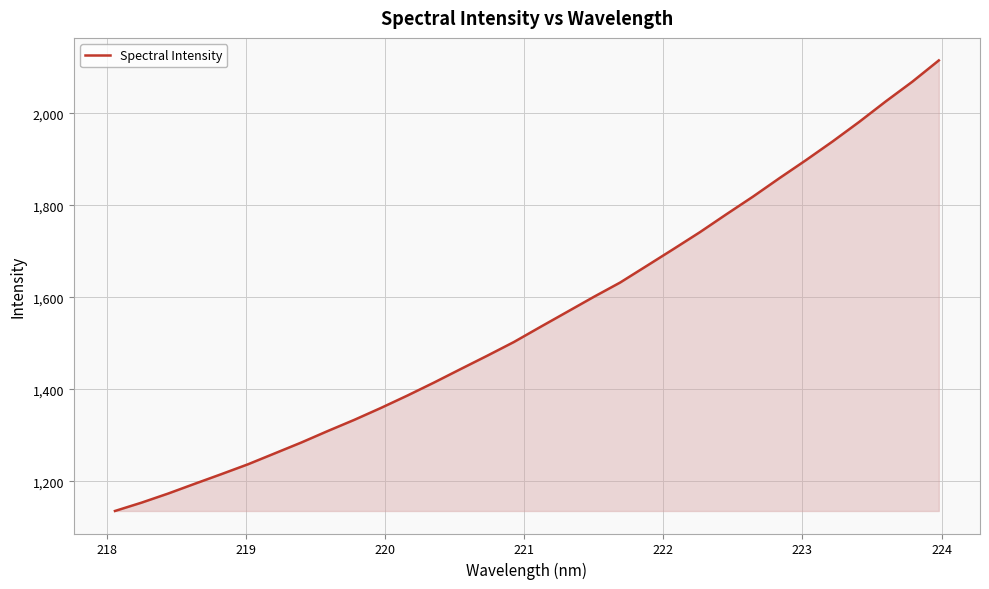

What is the smallest value displayed?

1135.2